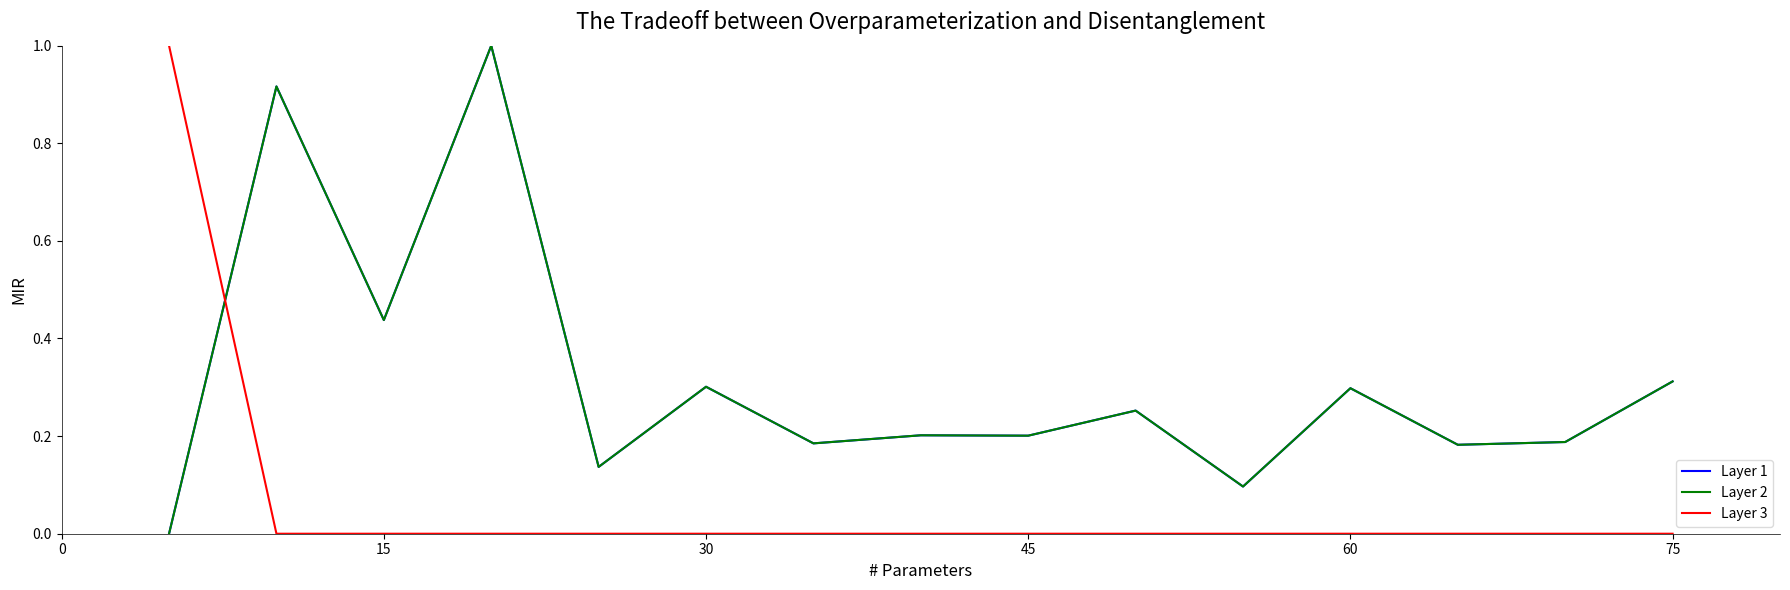

What is the maximum value for Layer 3?

1.0